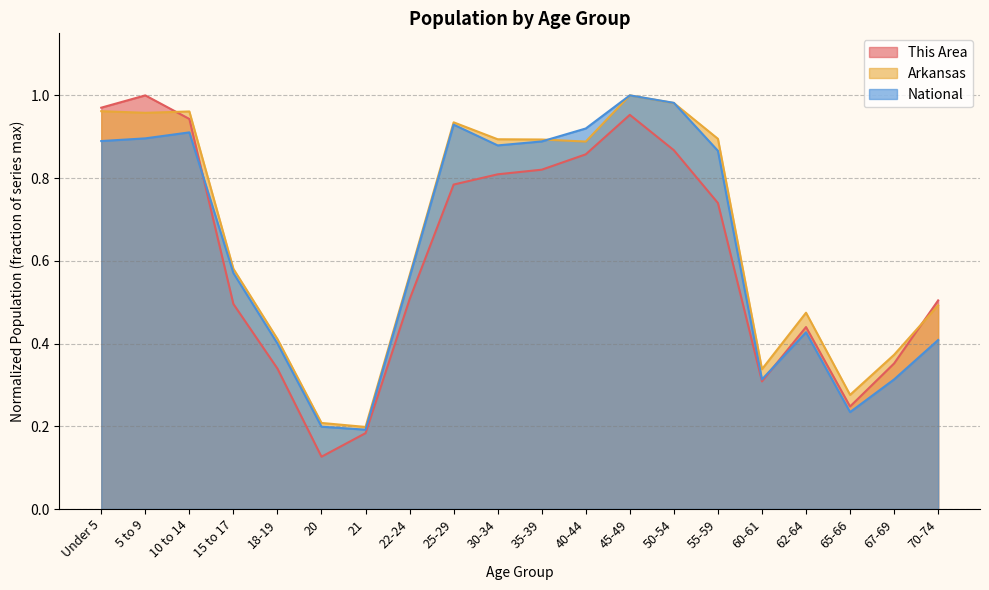

What is the label of the 17th point from the left?

62-64